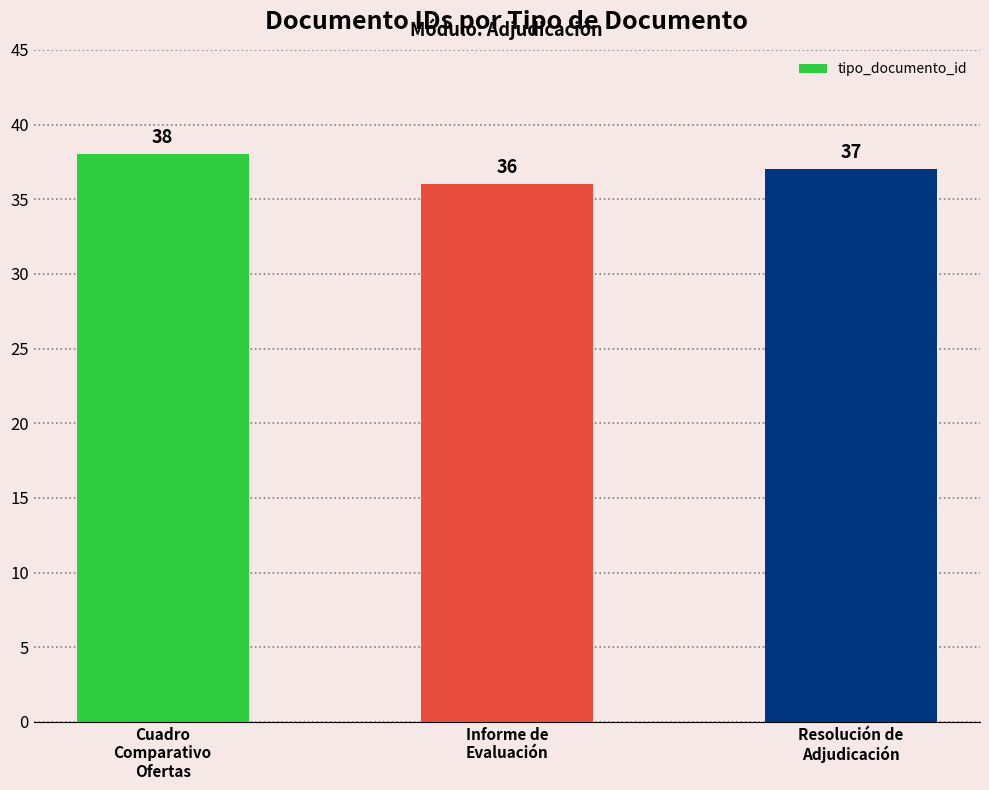

What is the label of the 3rd bar from the left?

Resolución de
Adjudicación